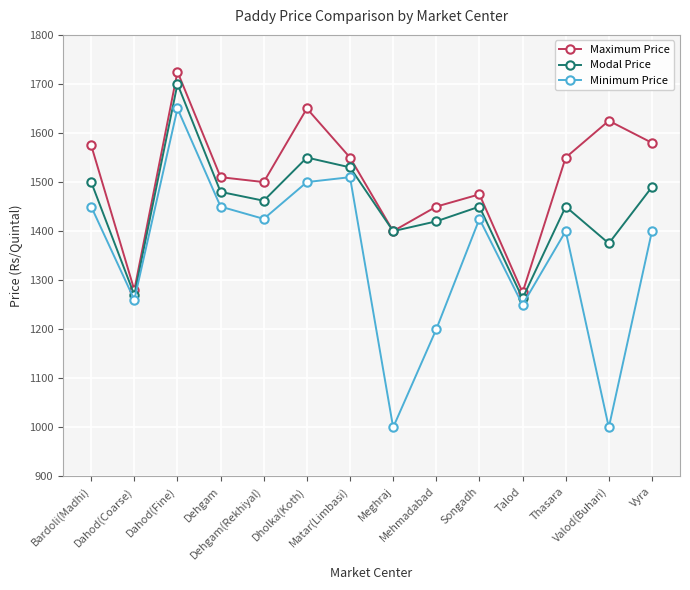

Which category has the highest value across all series?

Dahod(Fine)